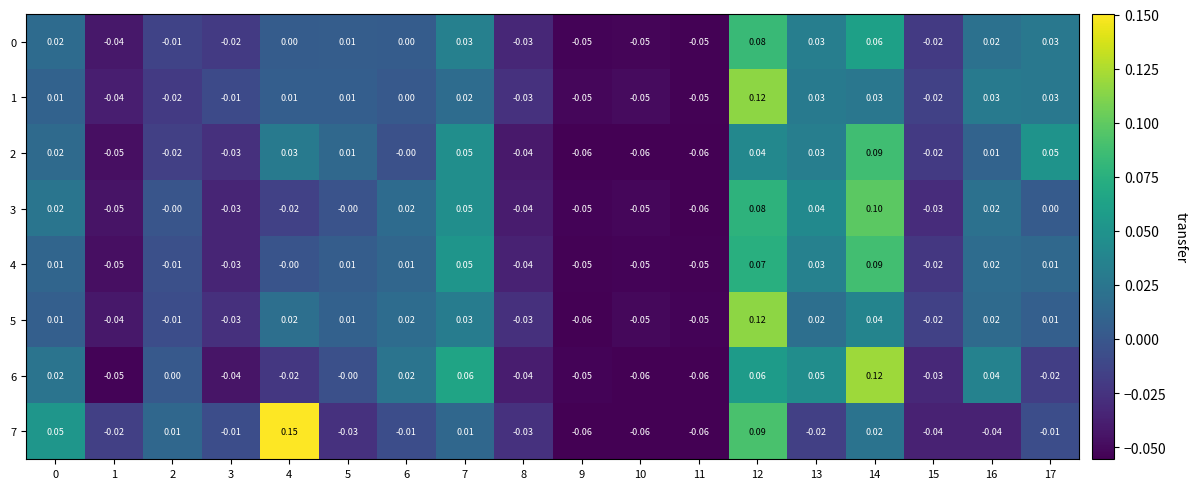

Is the value of 4 at 9 greater than the value of 1 at 3?

No